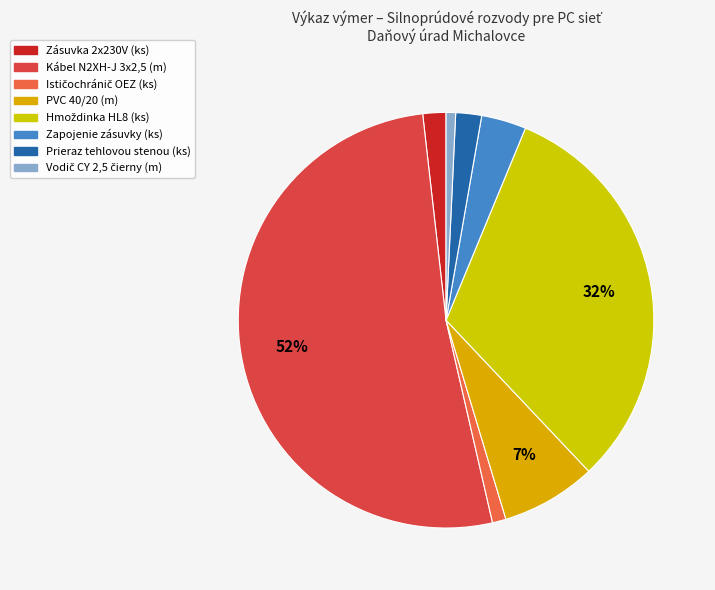

How many slices are in this pie chart?

8